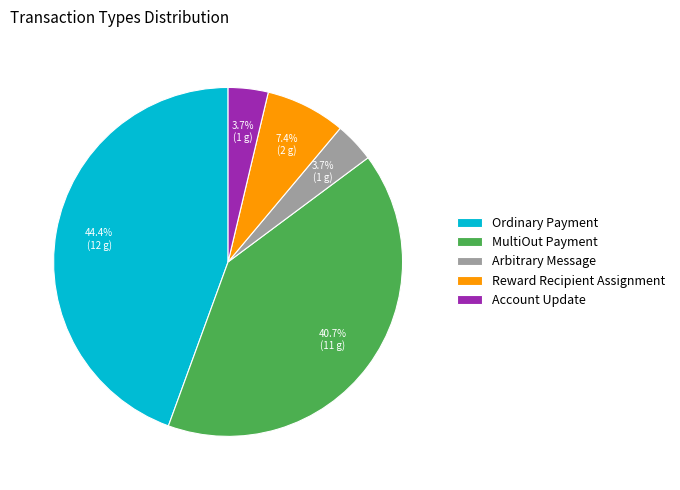

Is the sum of Arbitrary Message and MultiOut Payment greater than half?

No